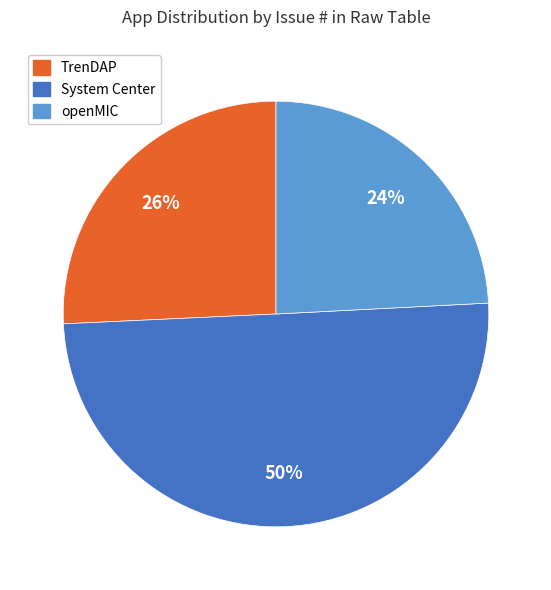

What is the ratio of the value at TrenDAP to the value at System Center?

0.5